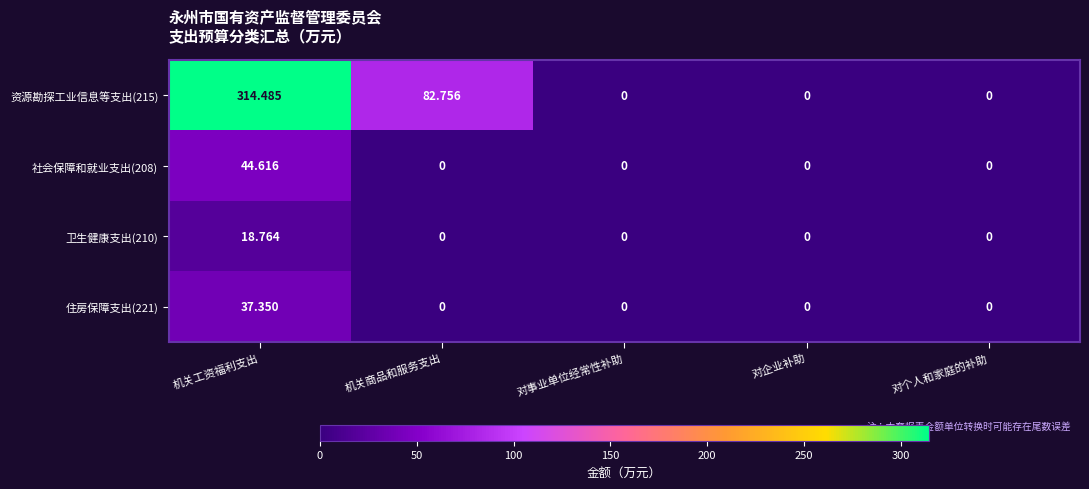

What is the spread (max minus min) of values at 机关商品和服务支出?

82.8